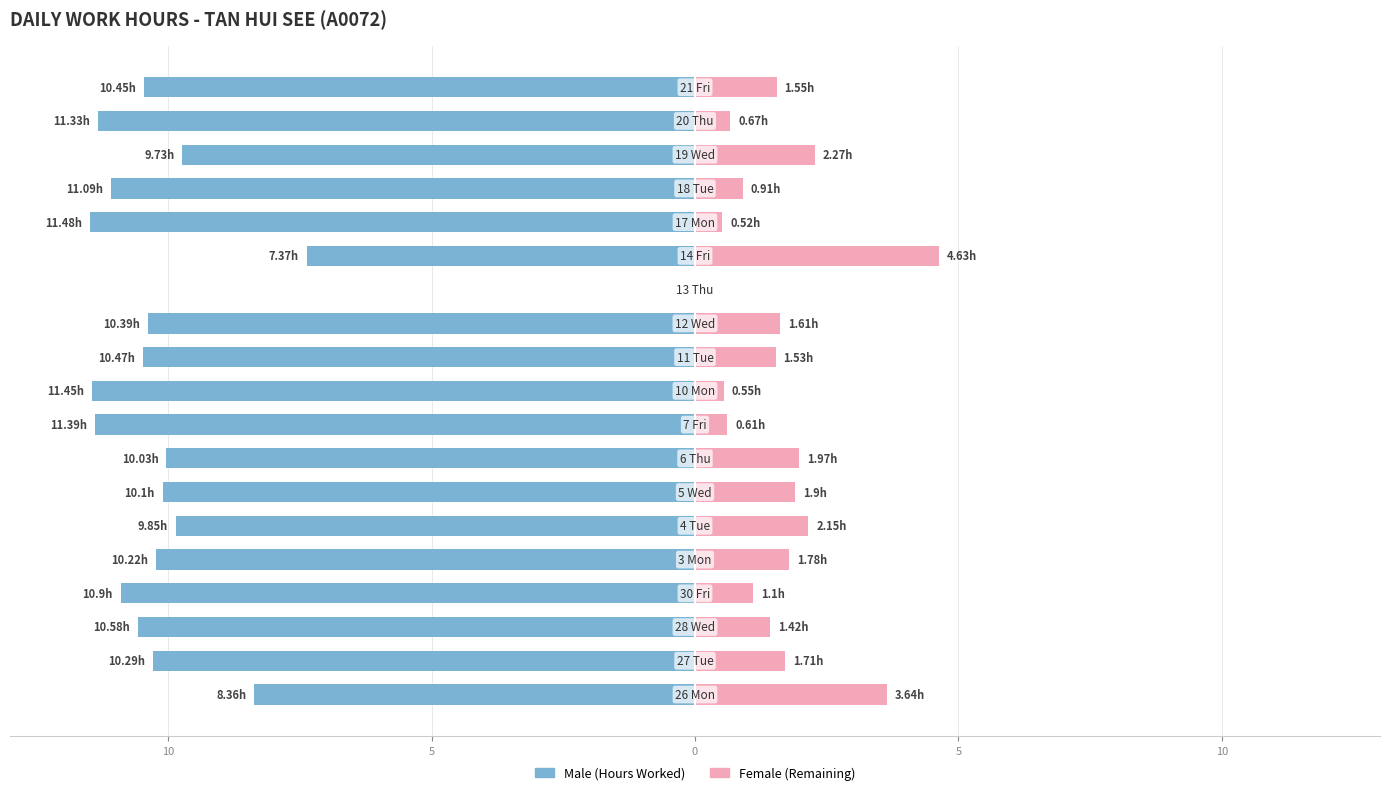

What is the sum of all Female values?

30.5